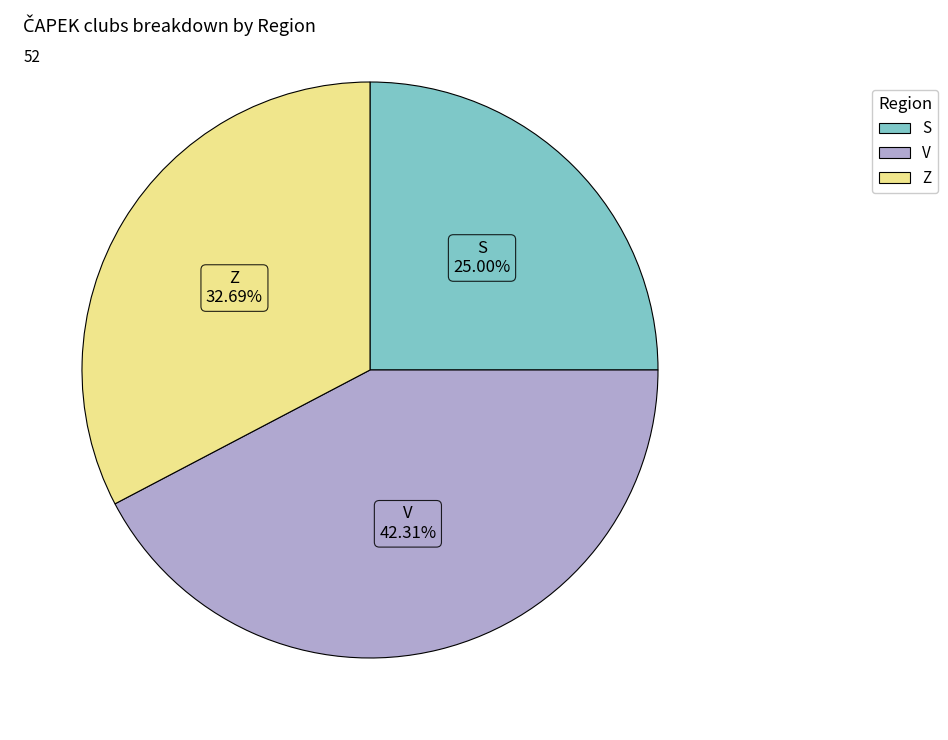

Between Z and S, which is larger?

Z